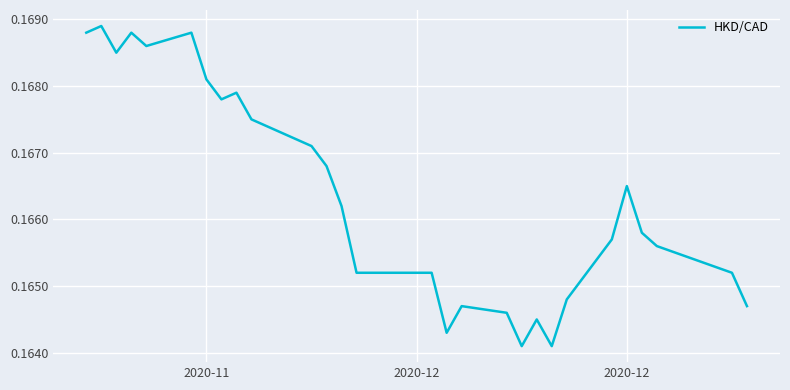

What is the sum of all values?

5.2